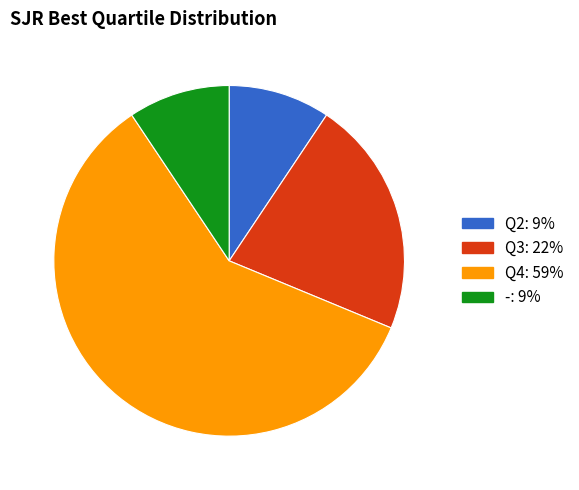

Is there a majority slice in this chart?

Yes